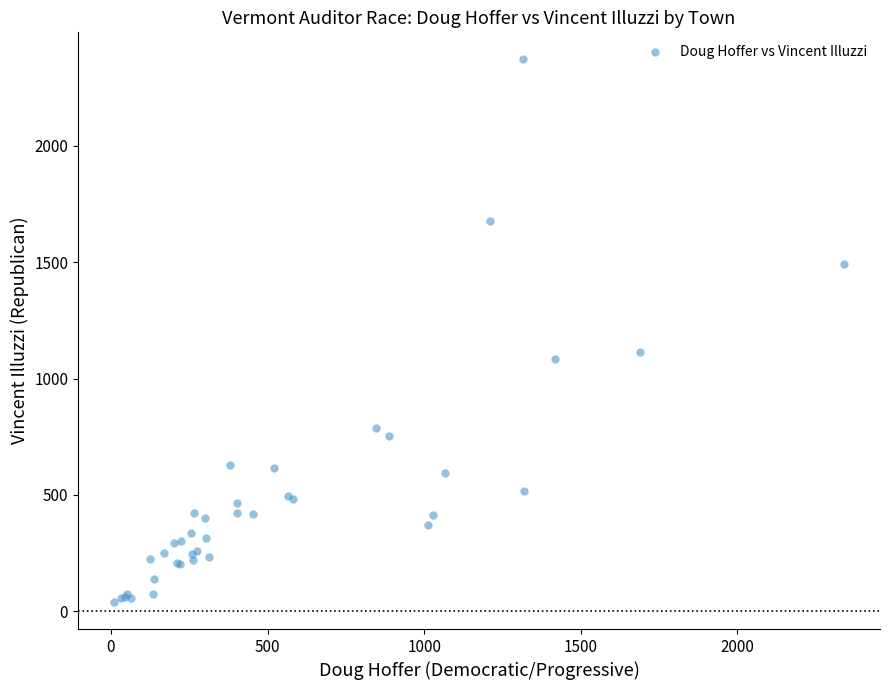

What Y value in the scatter plot is closest to 1205?

1113